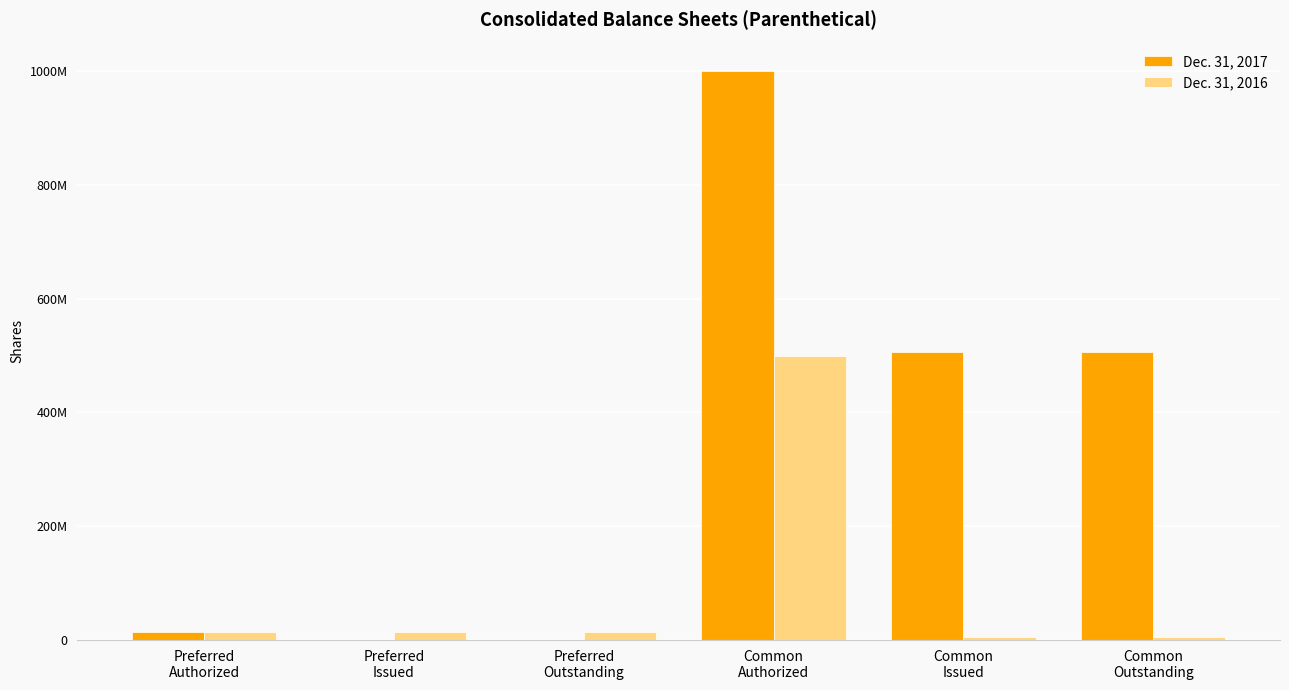

What are all the series names shown in the legend?

Dec. 31, 2017, Dec. 31, 2016